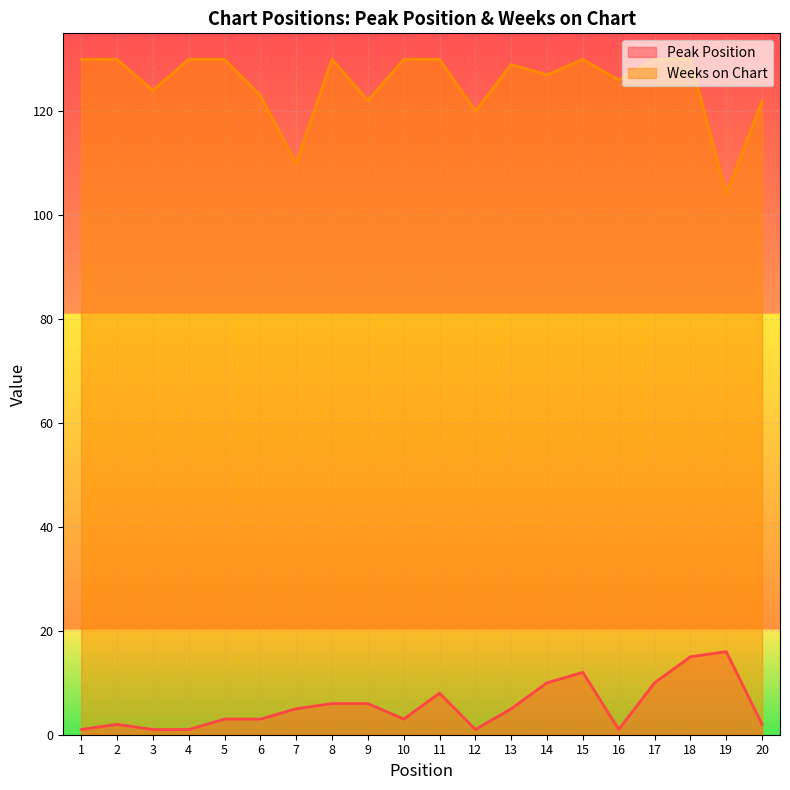

Which category has the highest value in the Peak Position series?

19